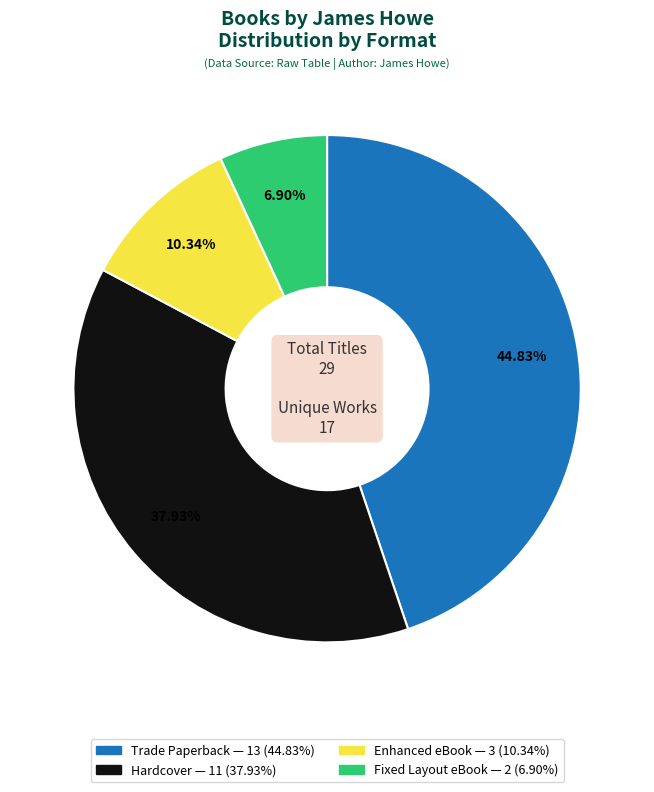

Is there any slice that represents more than half of the pie?

No